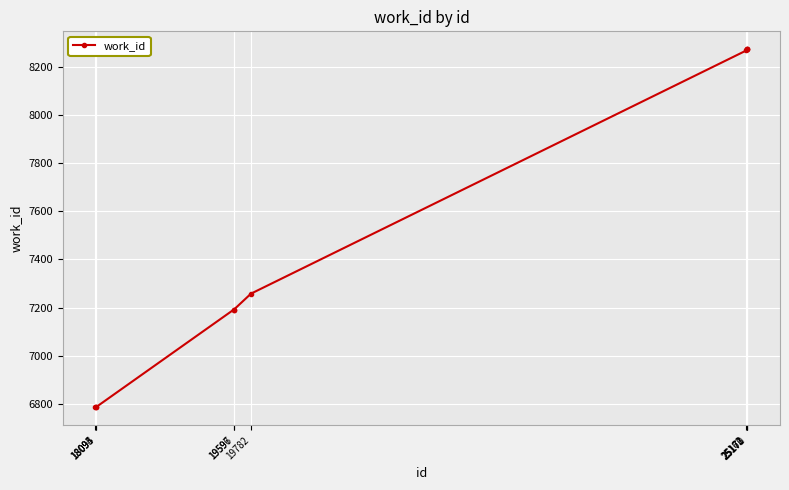

What is the difference between the second highest and second lowest values?

1485